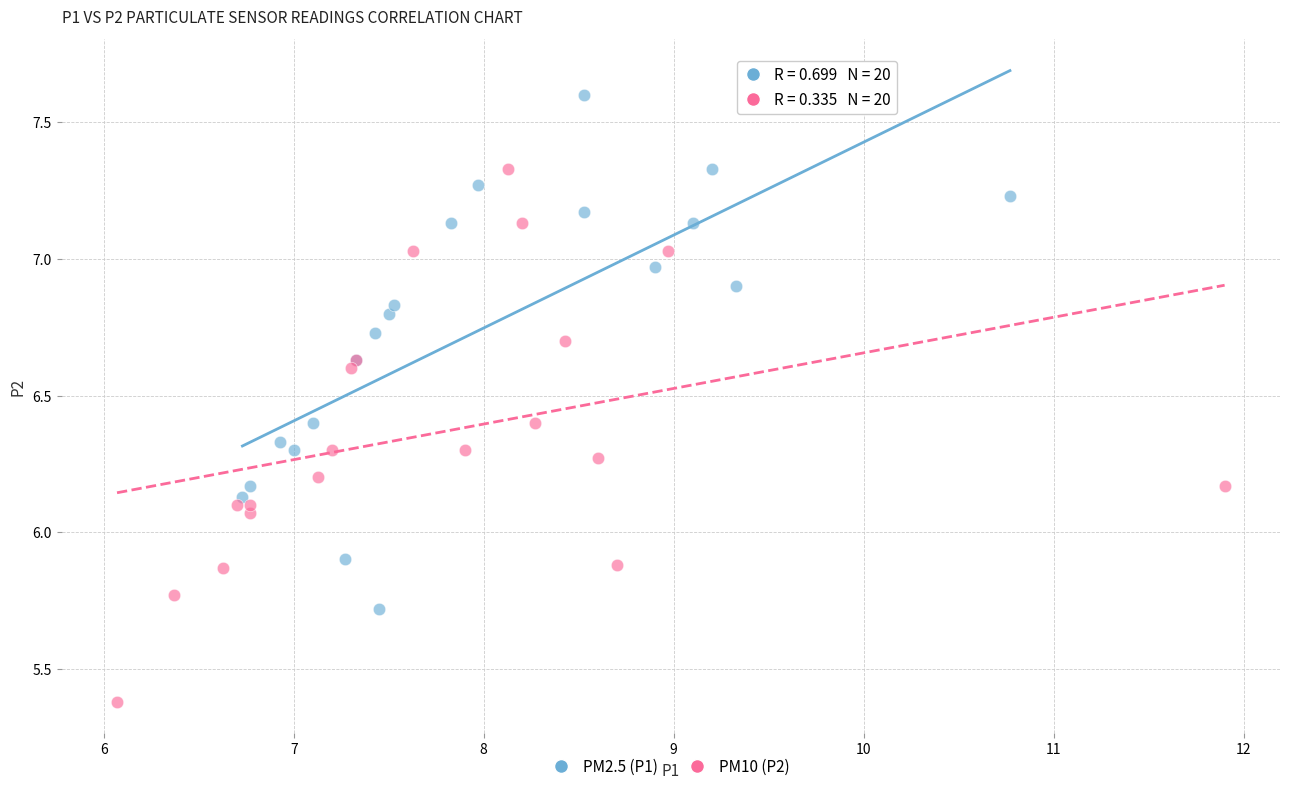

Which series contains the highest Y value?

PM2.5 (P1)